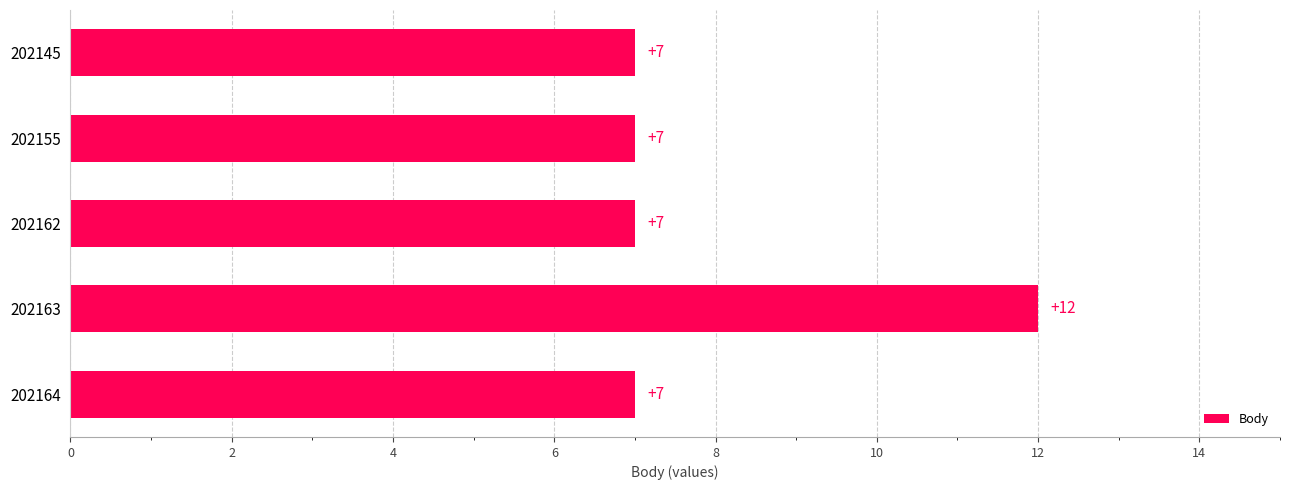

What is the difference between the maximum and minimum values?

5